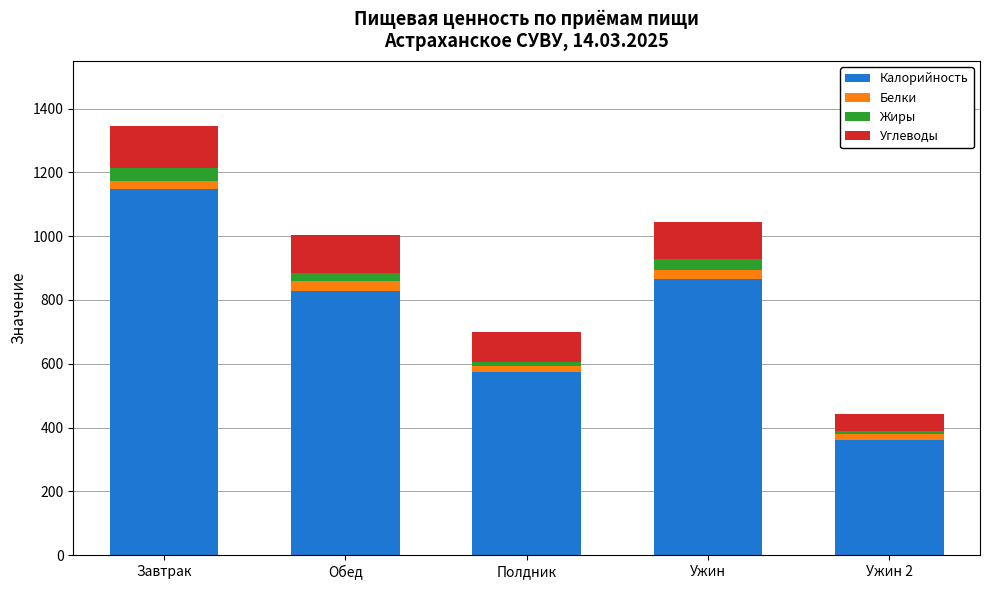

Which category has the lowest value in the Калорийность series?

Ужин 2